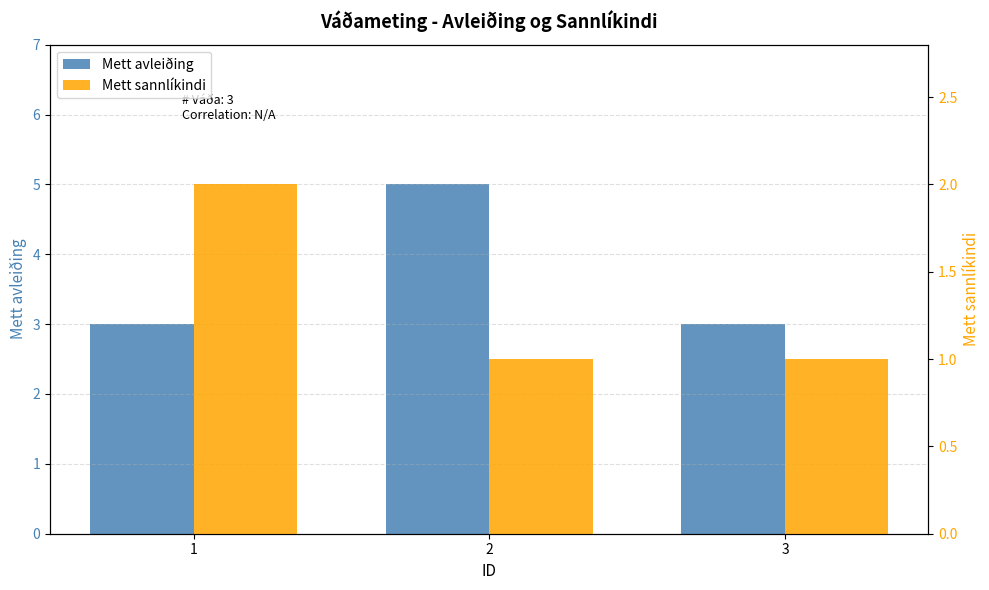

At 1, list the series in order from largest to smallest.

Mett avleiðing, Mett sannlíkindi